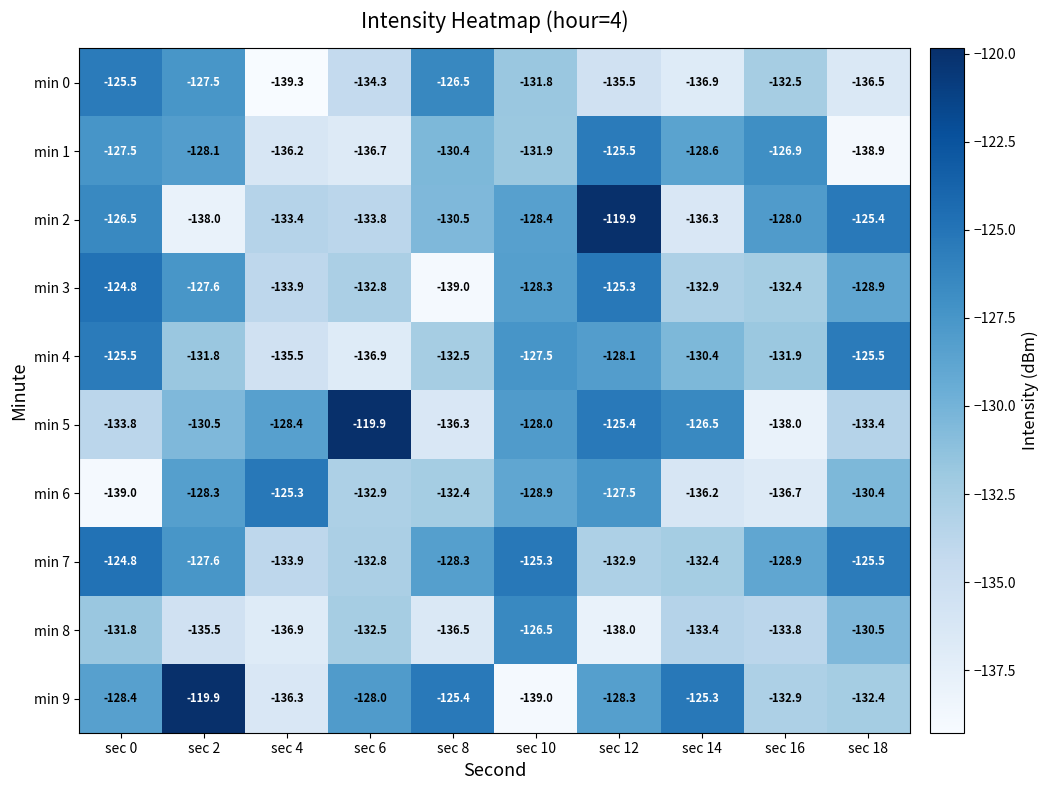

What is the spread (max minus min) of values at sec 6?

17.0